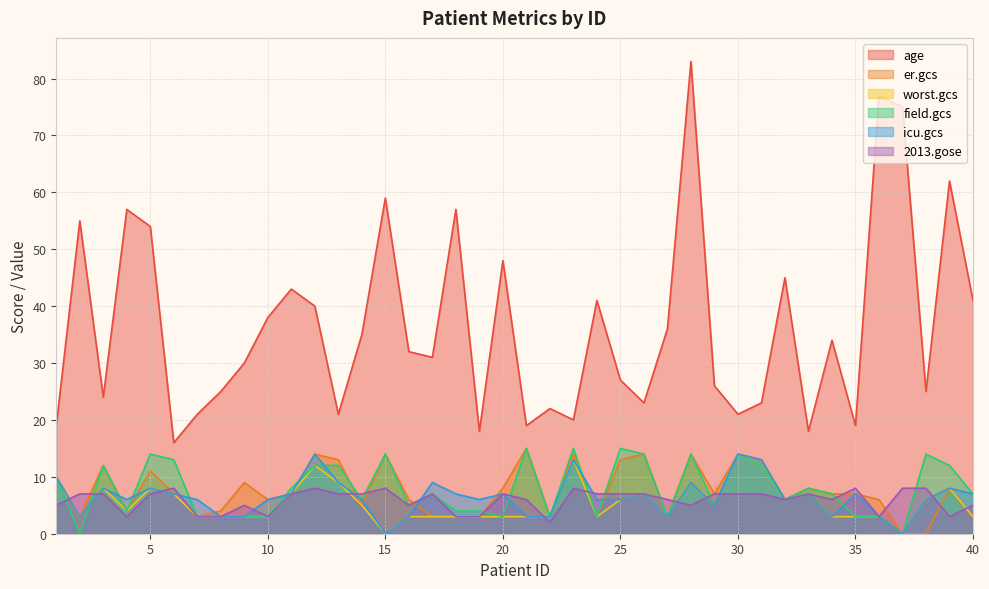

Which has a higher value, 13 or 16?

16